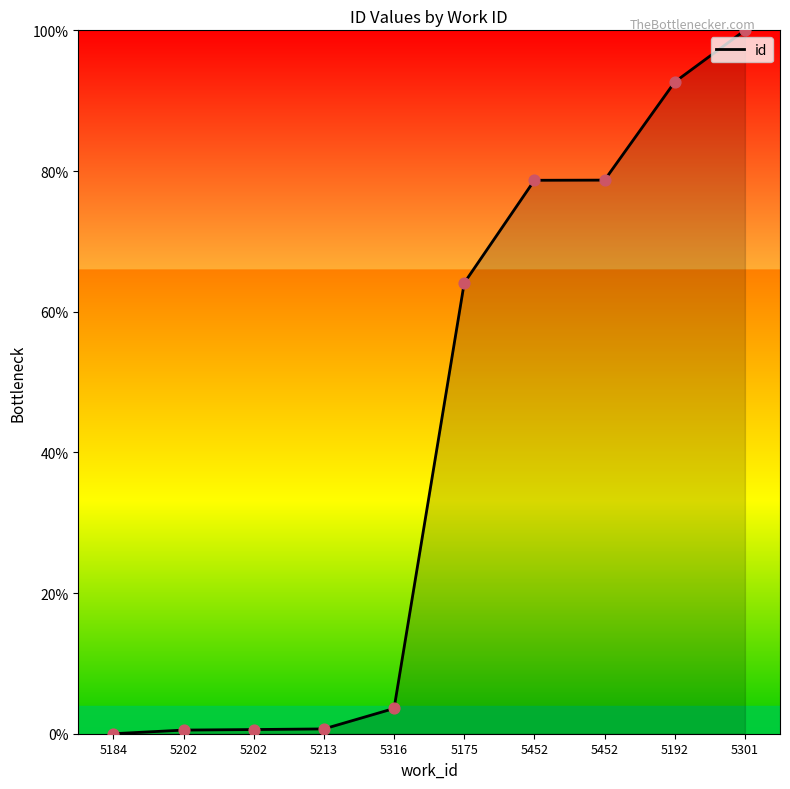

Approximately how many times larger is the value at 5316 compared to 5175?

0.1